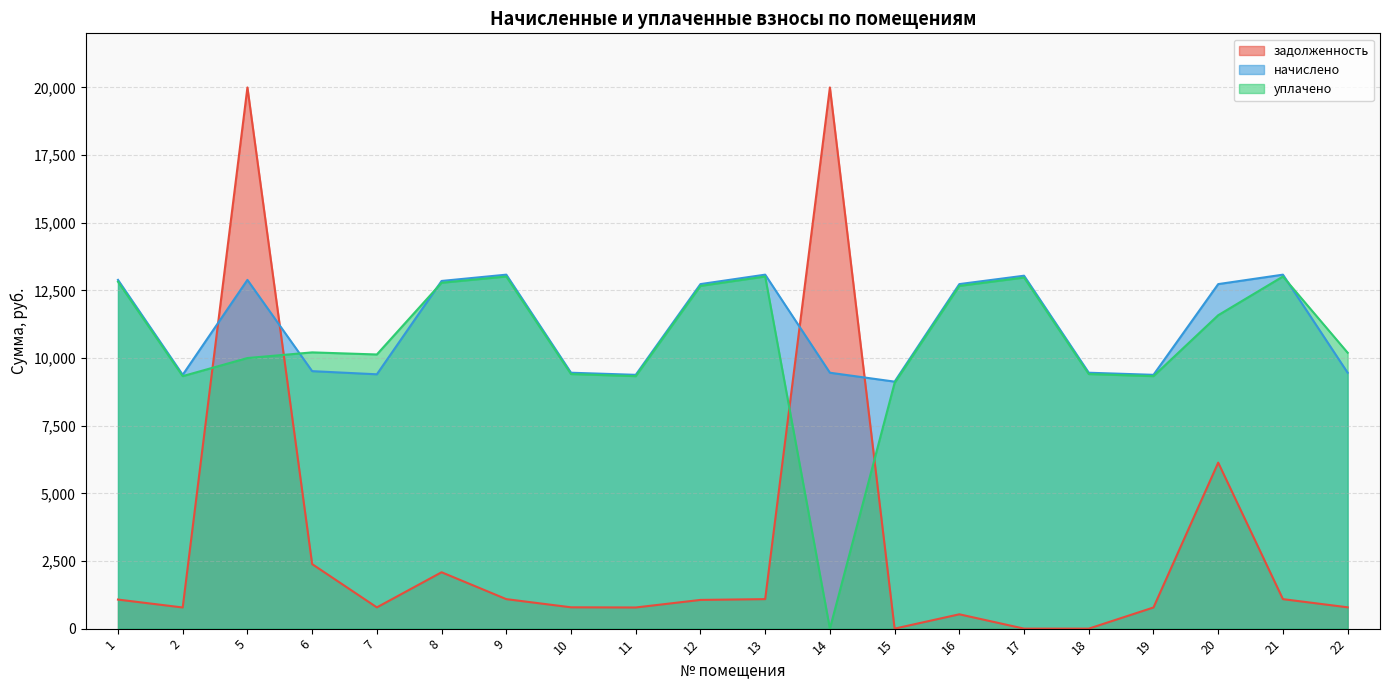

What is the approximate value of начислено at 5?

12887.8